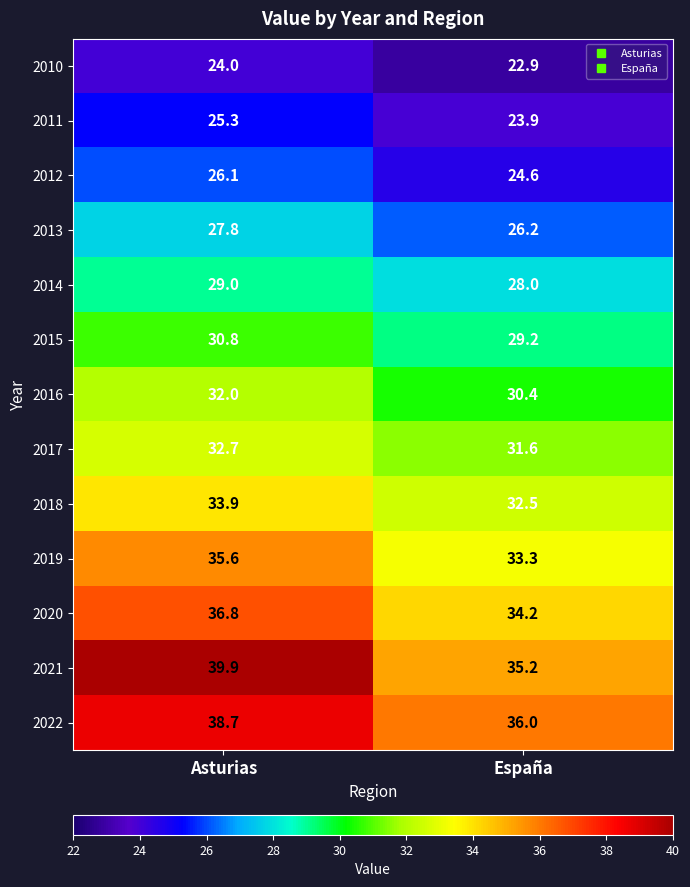

Reading left to right, what are all the values shown in this chart?

2010: Asturias=24.0	España=22.9
2011: Asturias=25.3	España=23.9
2012: Asturias=26.1	España=24.6
2013: Asturias=27.8	España=26.2
2014: Asturias=29.0	España=28.0
2015: Asturias=30.8	España=29.2
2016: Asturias=32.0	España=30.4
2017: Asturias=32.7	España=31.6
2018: Asturias=33.9	España=32.5
2019: Asturias=35.6	España=33.3
2020: Asturias=36.8	España=34.2
2021: Asturias=39.9	España=35.2
2022: Asturias=38.7	España=36.0